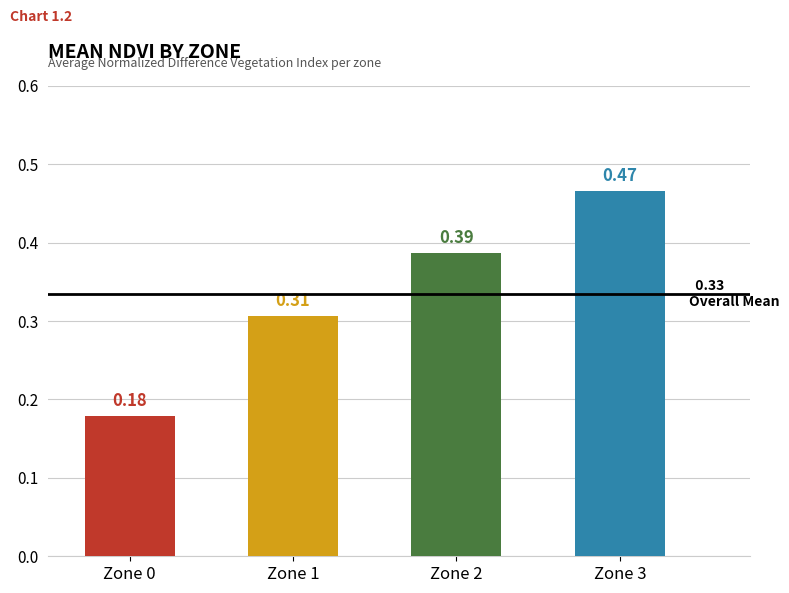

List the labels in order of value, largest first.

Zone 3, Zone 2, Zone 1, Zone 0